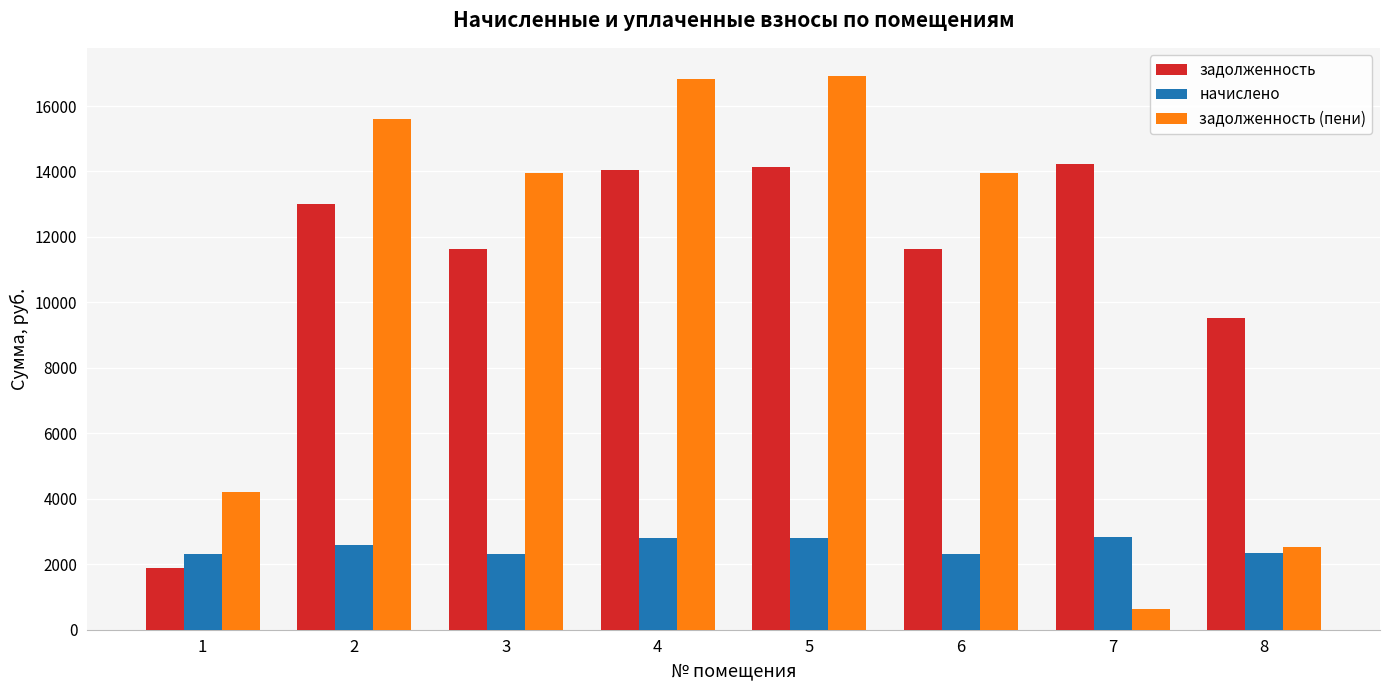

What is the difference between the задолженность (пени) values at 3 and 2?

1662.3